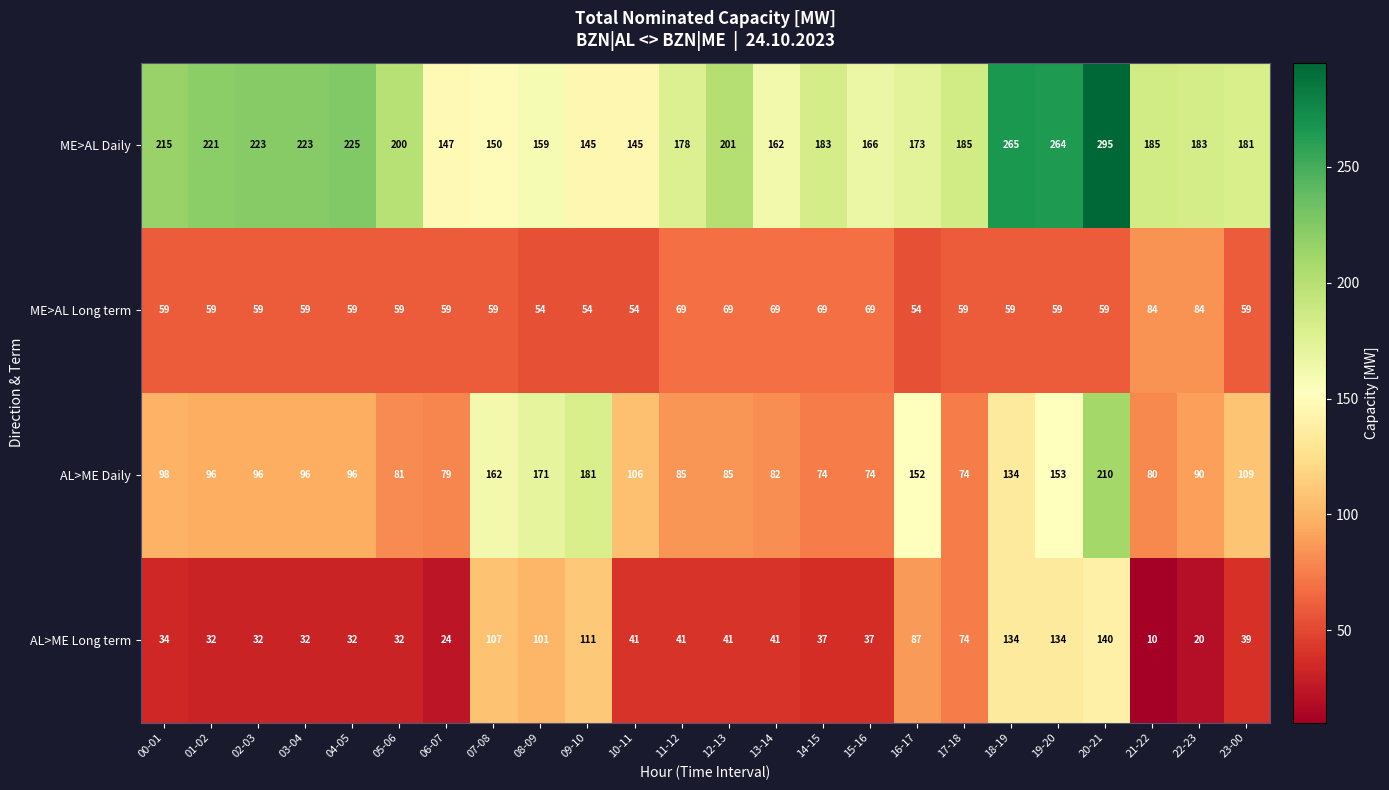

Is it true that ME>AL Daily equals 200 at 05-06?

True